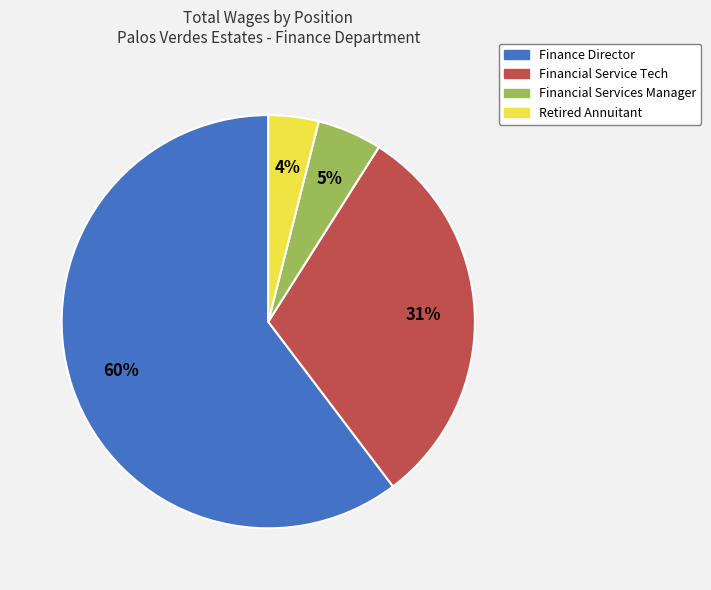

The Financial Service Tech slice represents 39% of the pie. True or false?

False